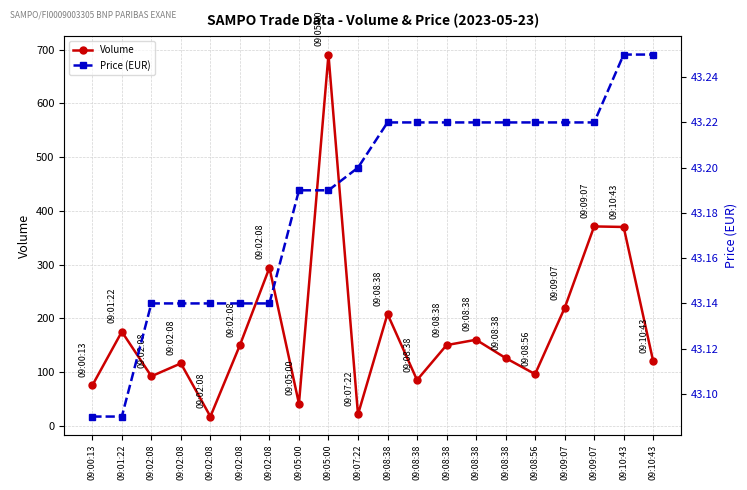

Which category has the lowest value across all series?

09:02:08